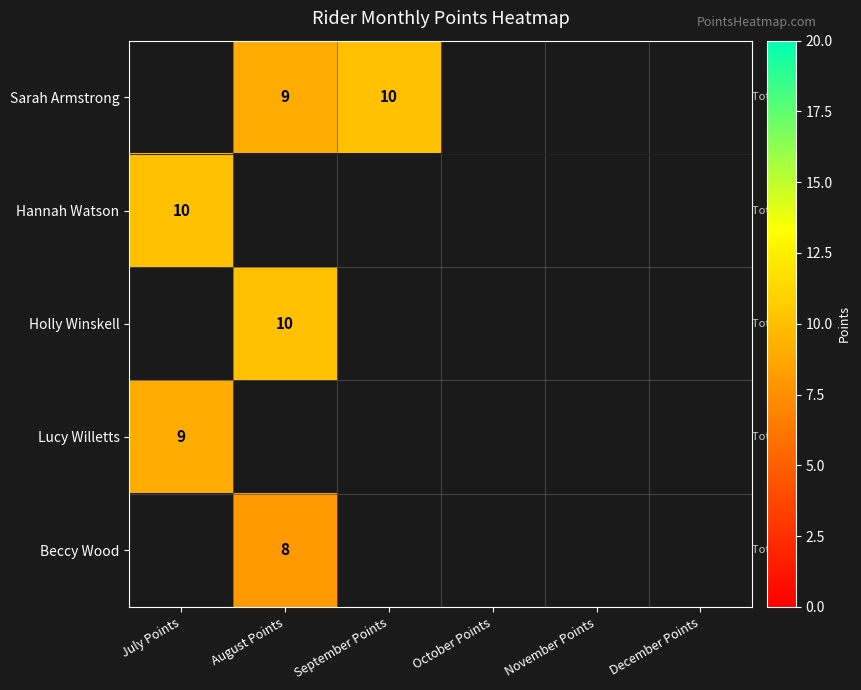

At which category does the chart reach its peak across all series?

September Points